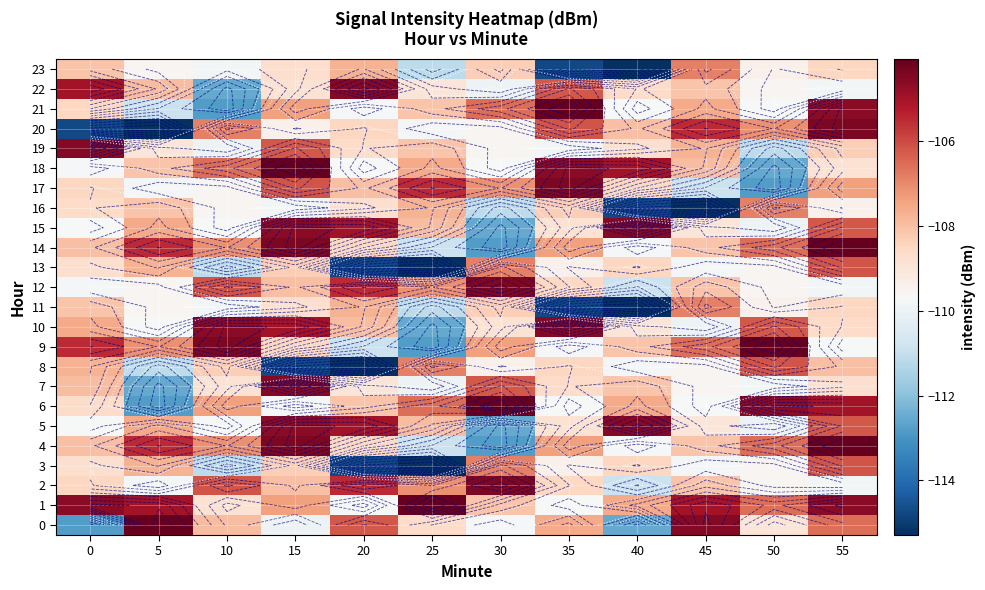

What is the approximate value of 21 at 5?

-110.9